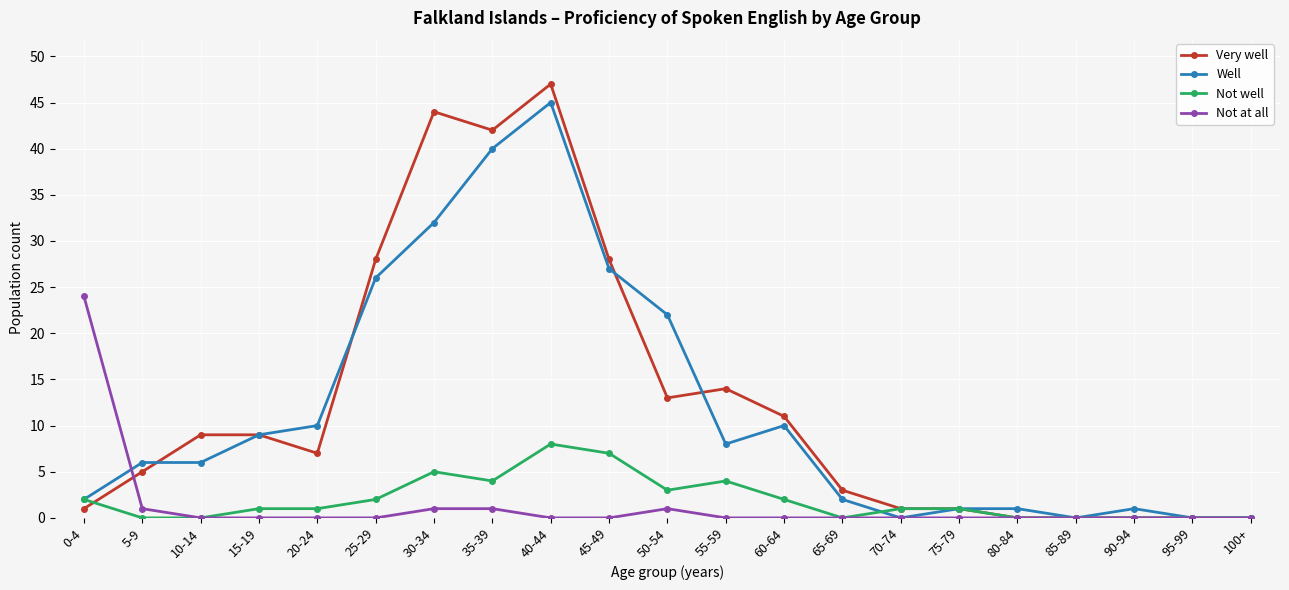

What is the average value of the Very well series?

13